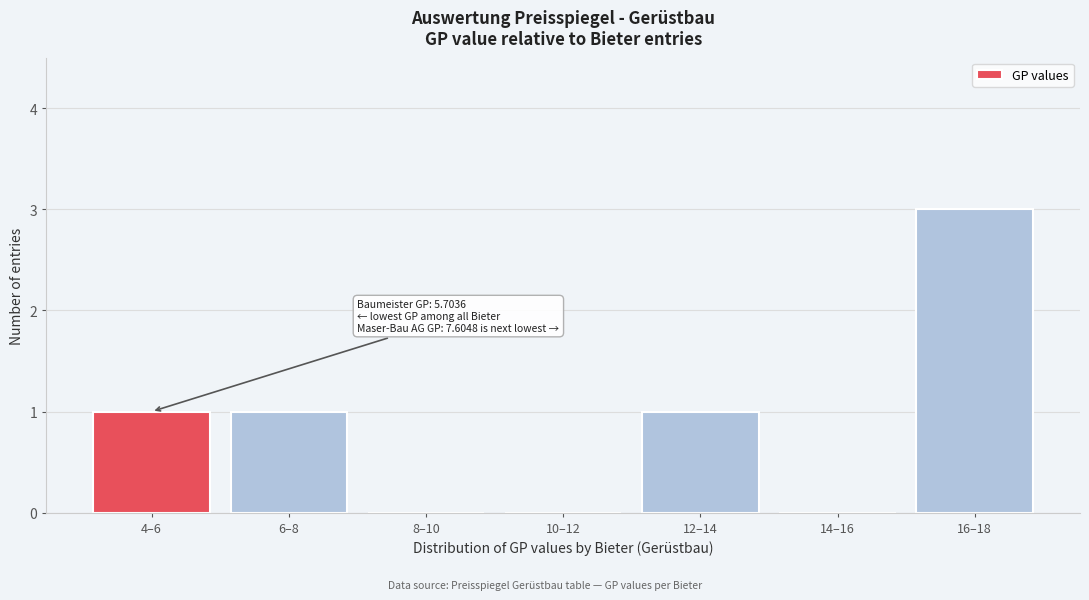

Reading right to left, list all the values displayed in this chart.

16–18=3	14–16=0	12–14=1	10–12=0	8–10=0	6–8=1	4–6=1